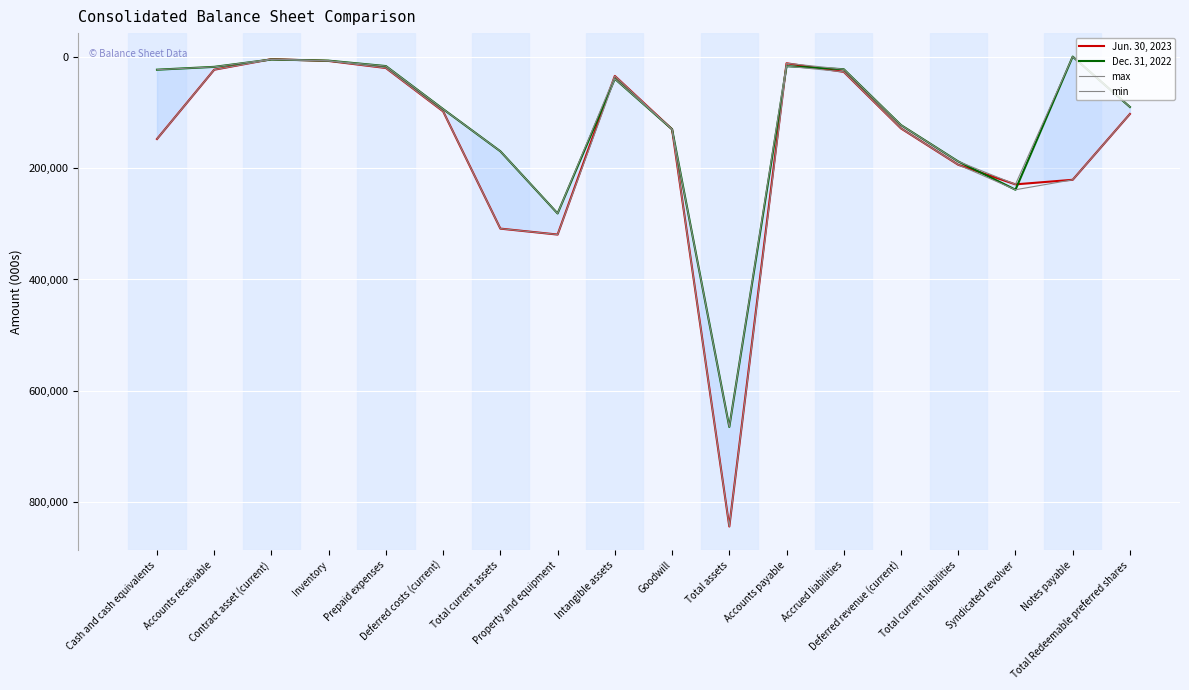

The min series shows 3022 at Accounts payable. True or false?

False